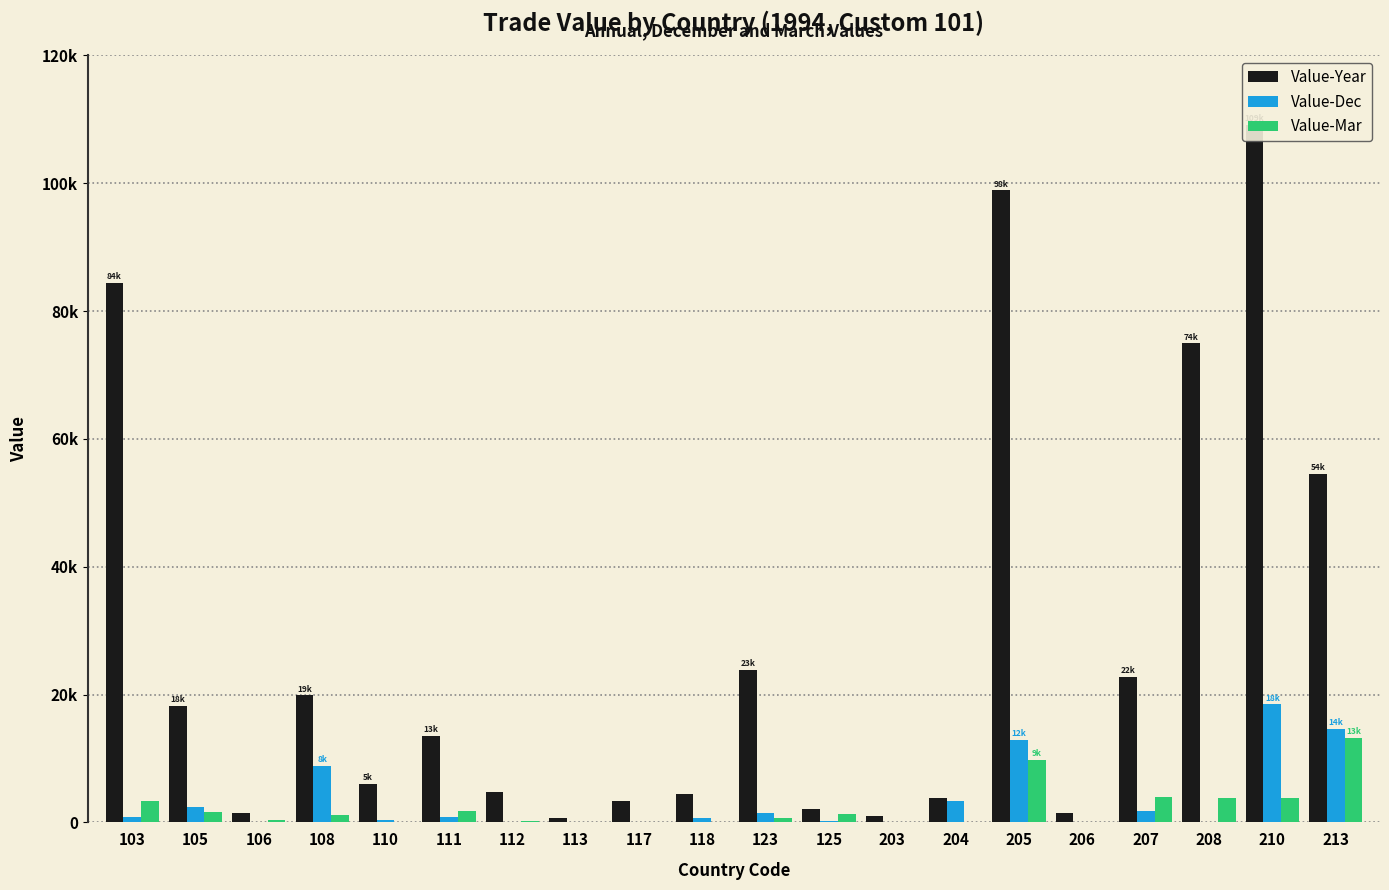

Which category has the highest value in the Value-Year series?

210